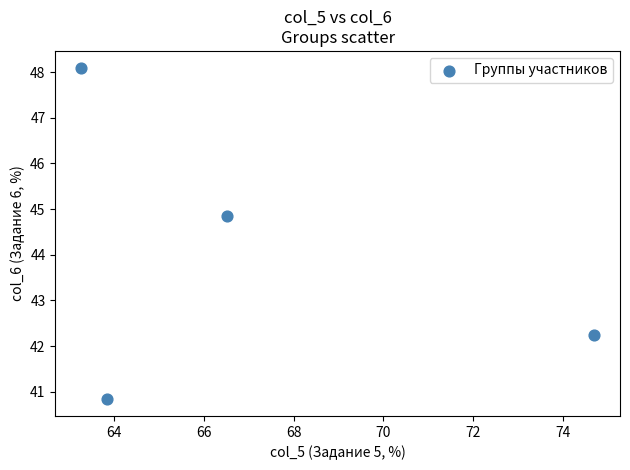

What is the range of X values (max minus min)?

11.4